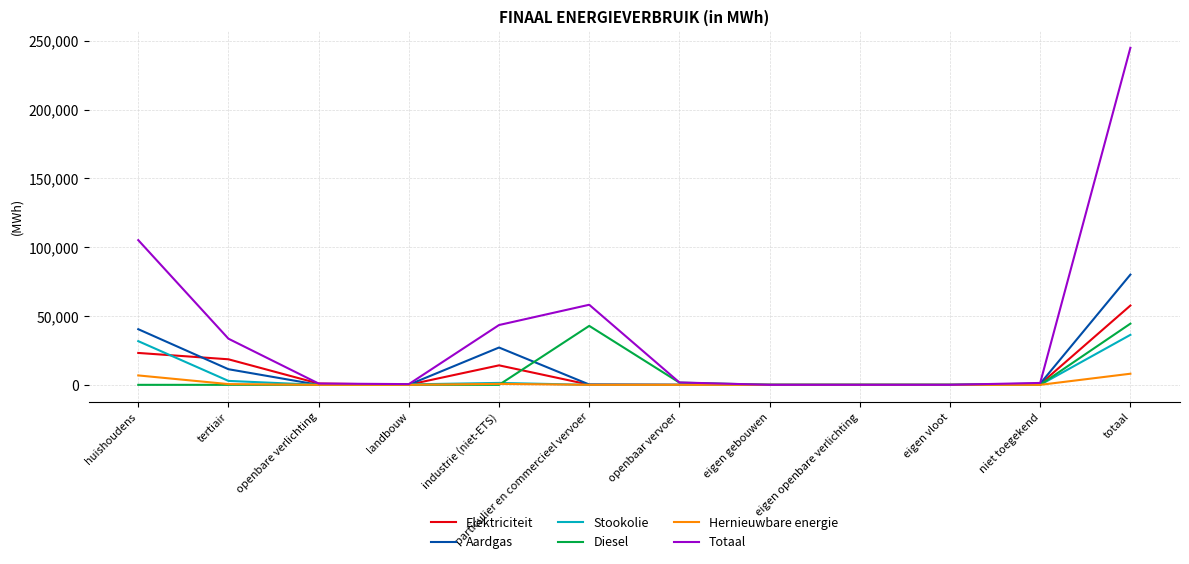

What is the difference between the maximum and minimum values in the Hernieuwbare energie series?

8080.1